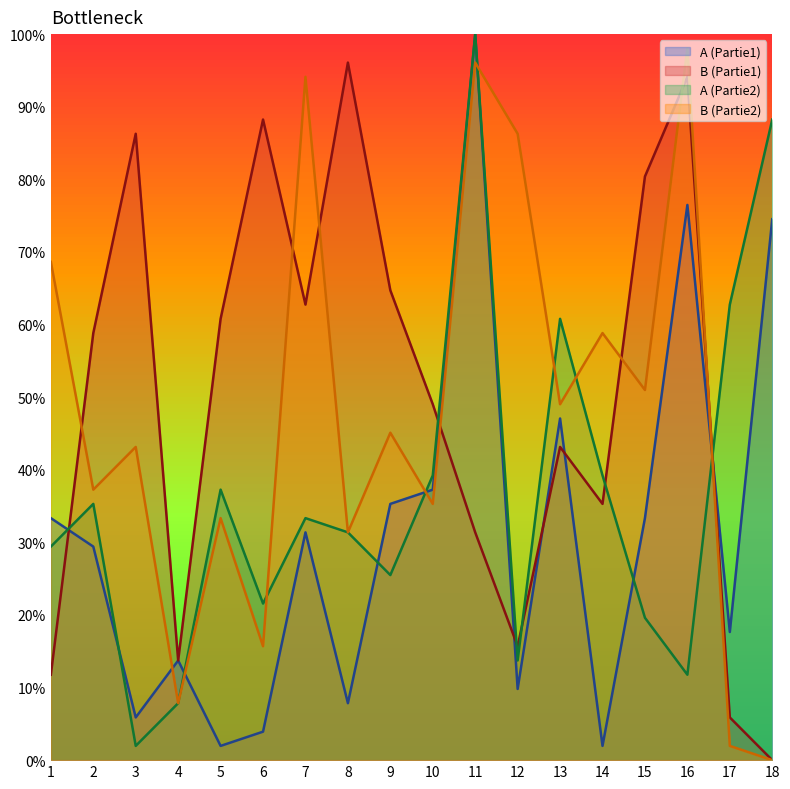

What is the approximate value of A_part1 at 17?

17.6